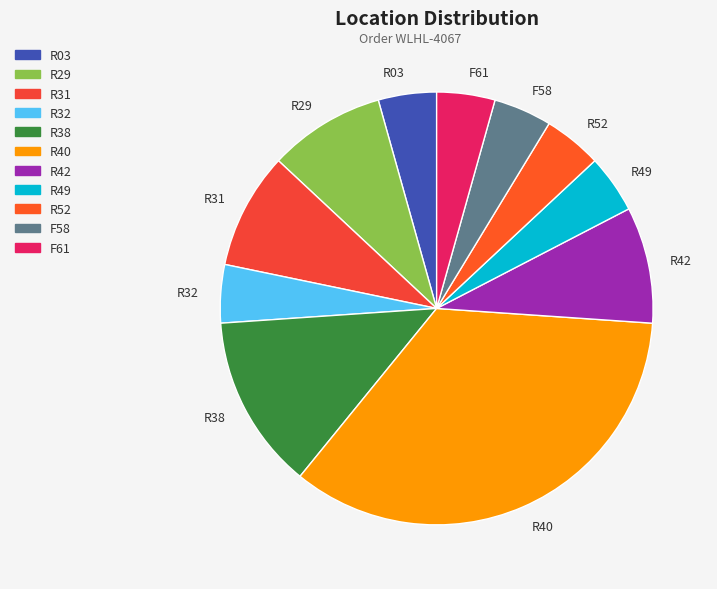

Which slice is the largest?

R40